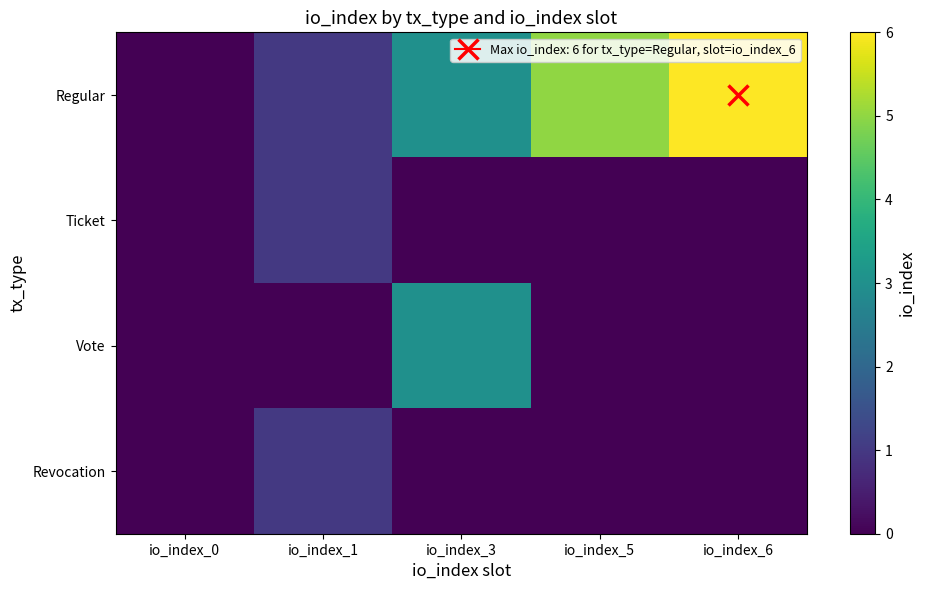

Rank the series at io_index_1 from highest to lowest value.

Regular, Ticket, Revocation, Vote